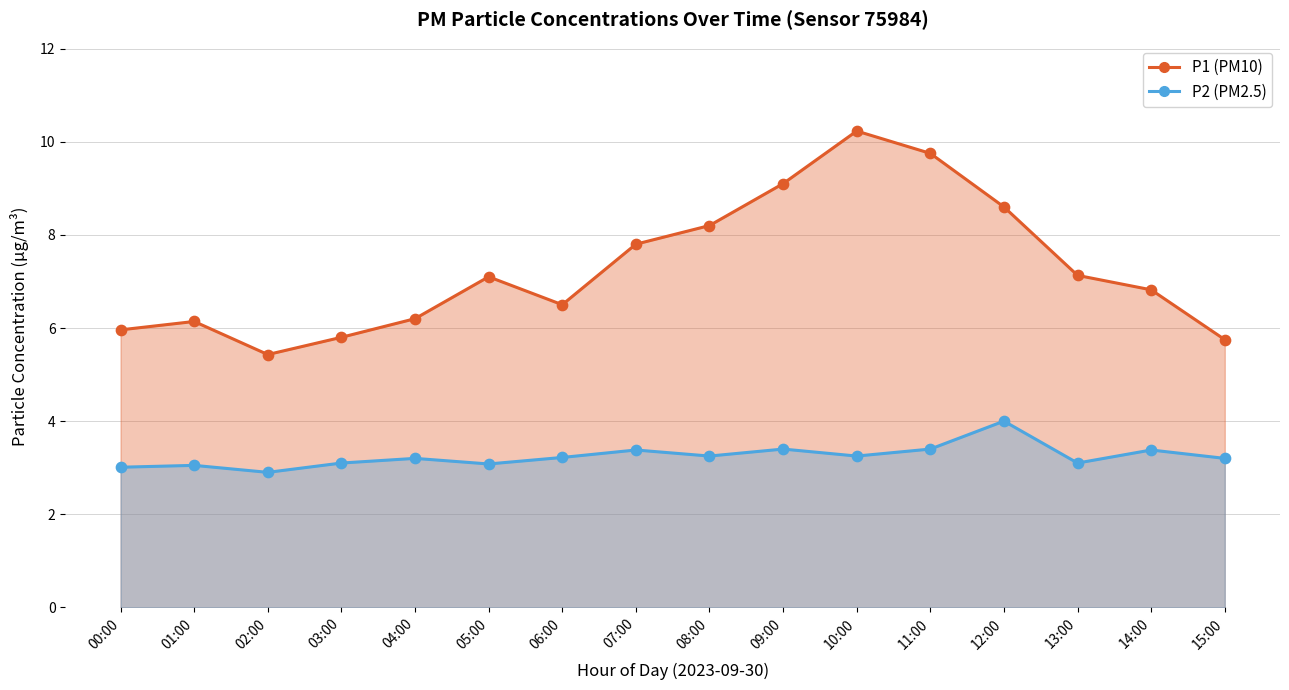

Is the value of P2 at 06:00 greater than the value of P1 at 04:00?

No